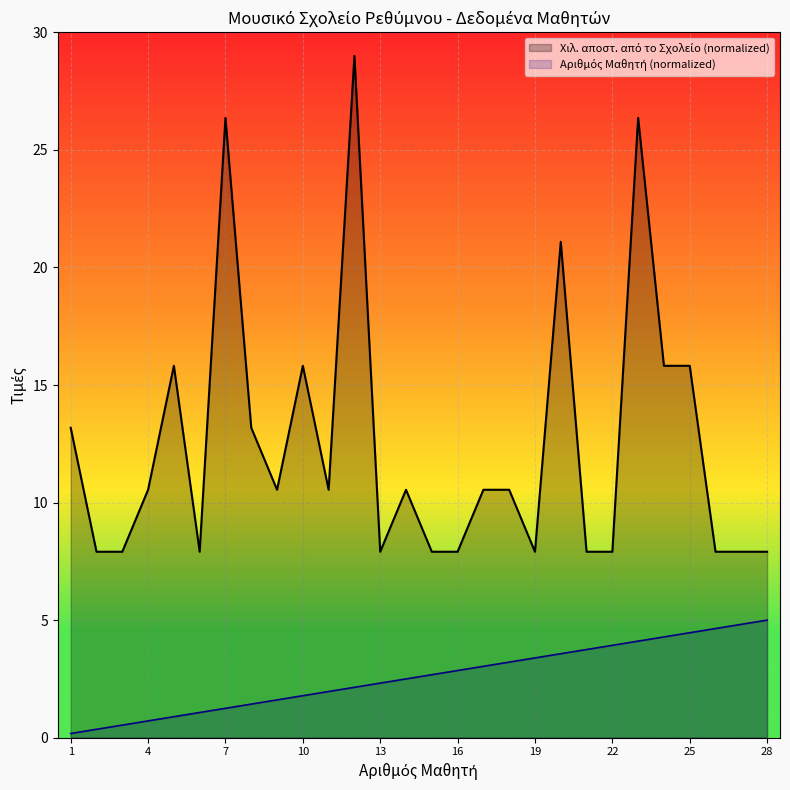

How many lines are shown in the chart?

2